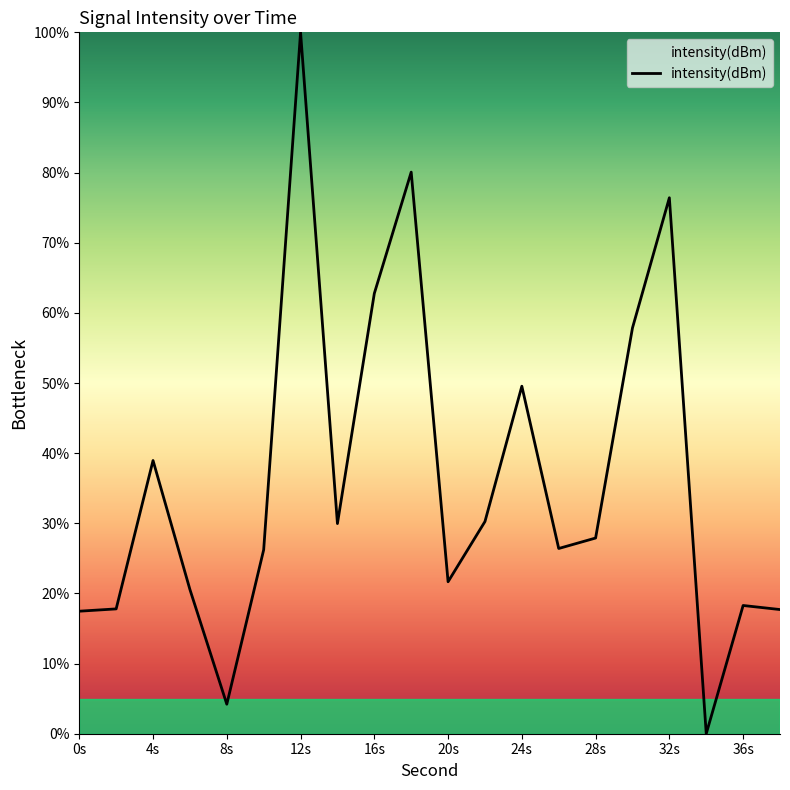

What is the difference between the maximum and minimum values?

100.0